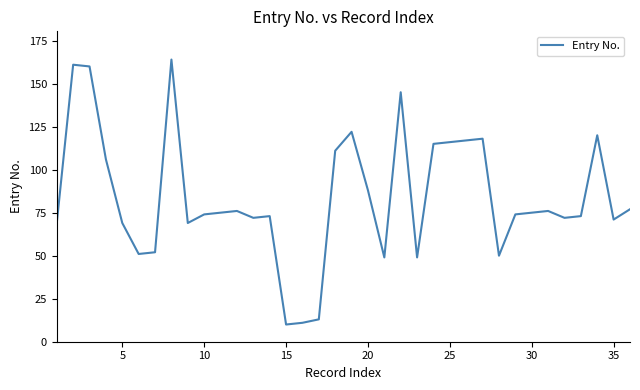

What is the difference between the maximum and minimum values?

154